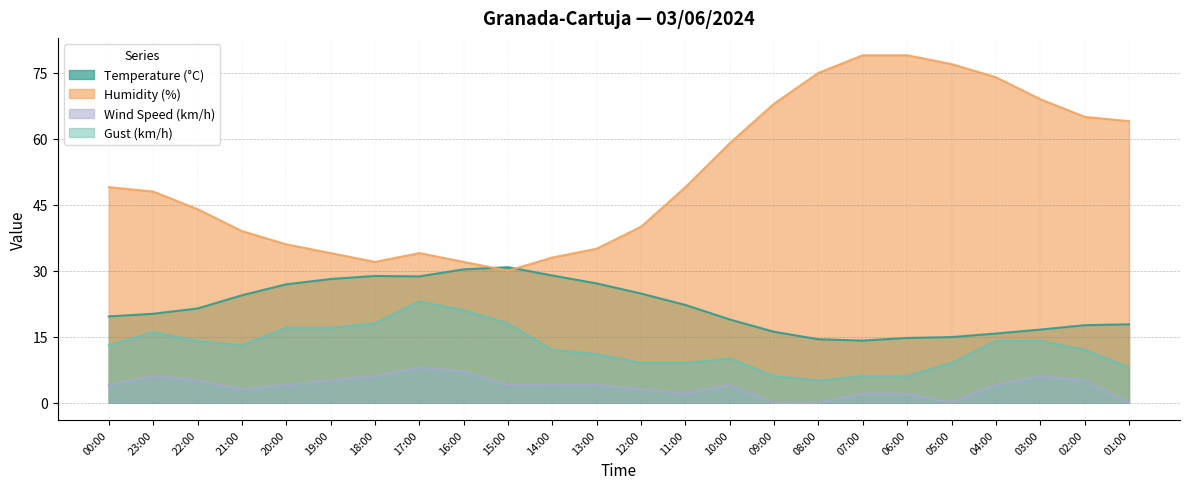

The value of Temperature (°C) at 05:00 is 14.9. True or false?

True